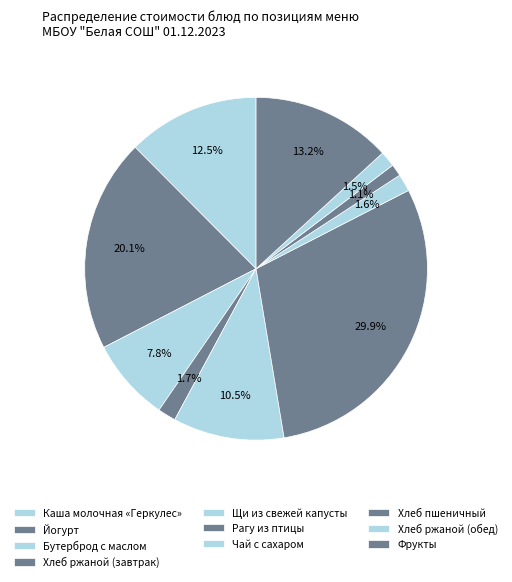

Does any single category account for the majority?

No